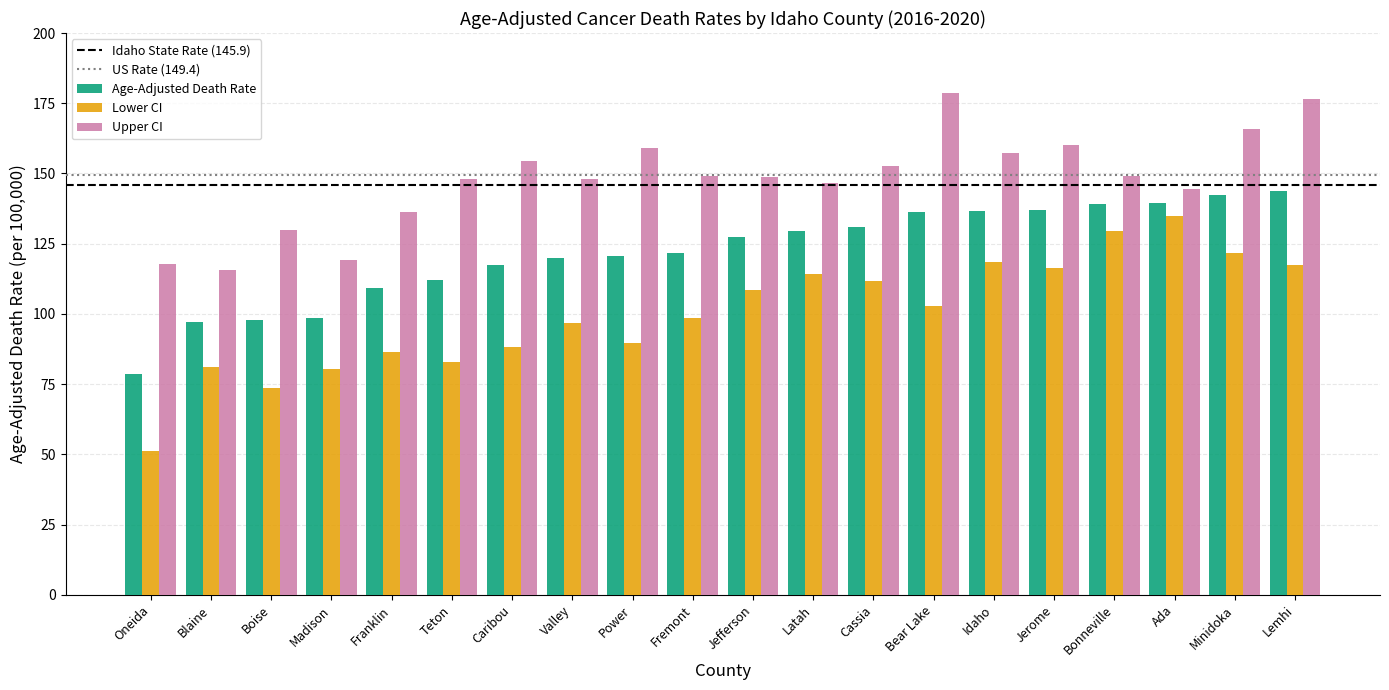

What is the spread (max minus min) of values at Fremont?

50.4